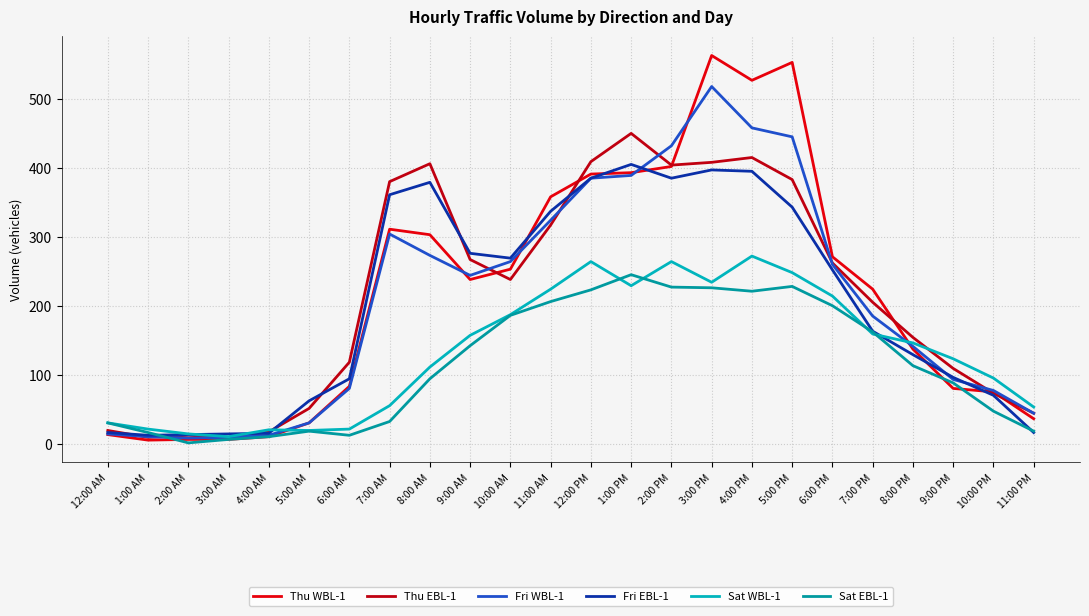

Between 1:00 PM and 8:00 PM, which series saw the biggest shift?

Thu EBL-1